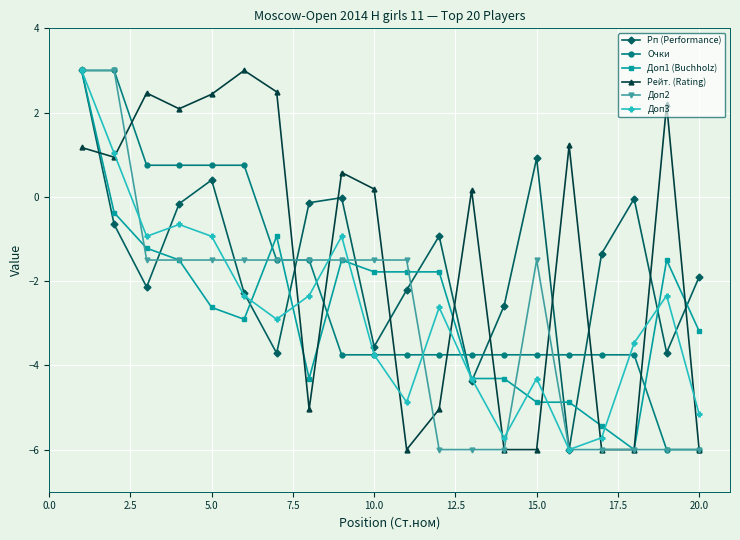

What is the value of the Очки point at the 3rd from the left?

0.8